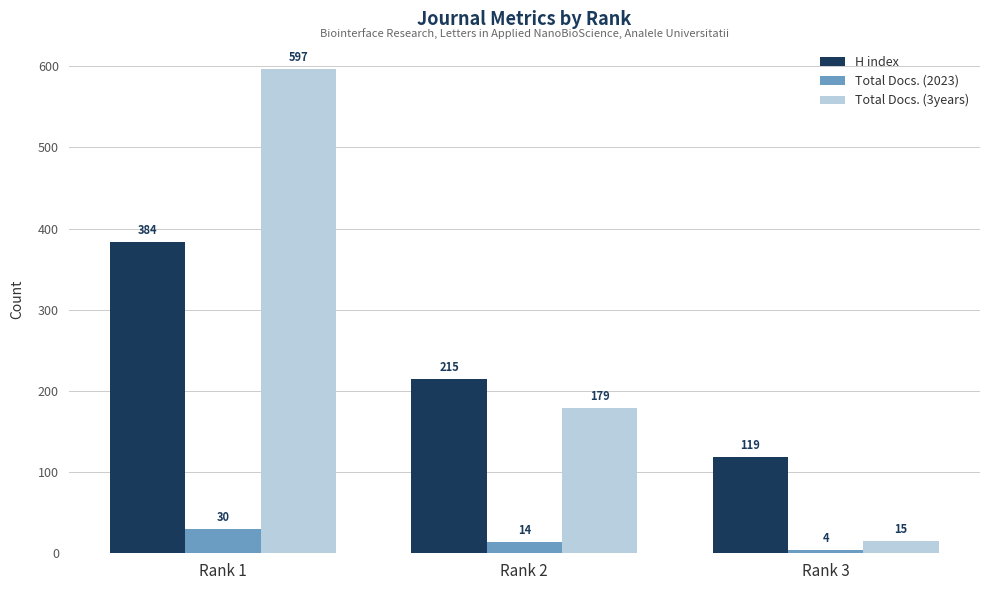

At which label does Total Docs. (3years) first exceed 179?

Rank 1